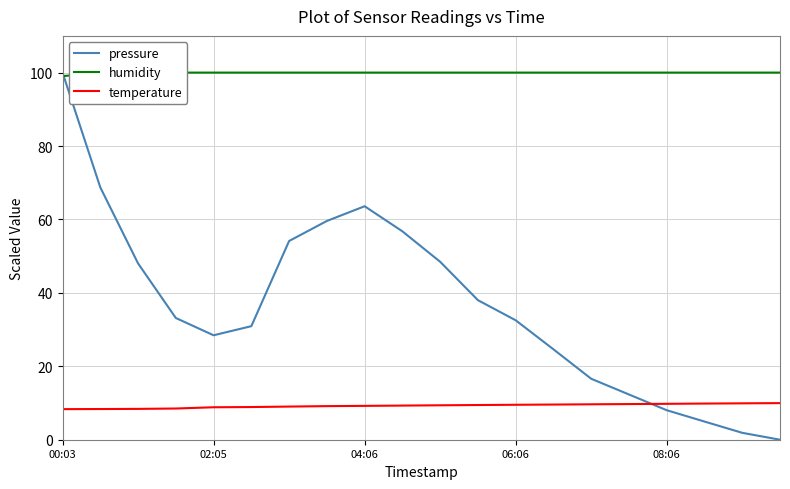

What is the greatest value displayed?

100.0